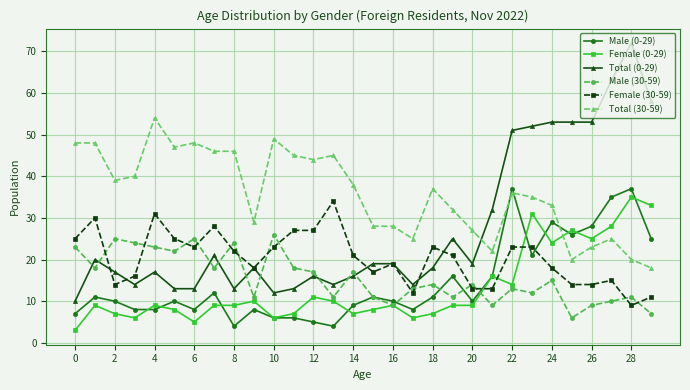

How many values in the Total (30-59) series are below 37?

15